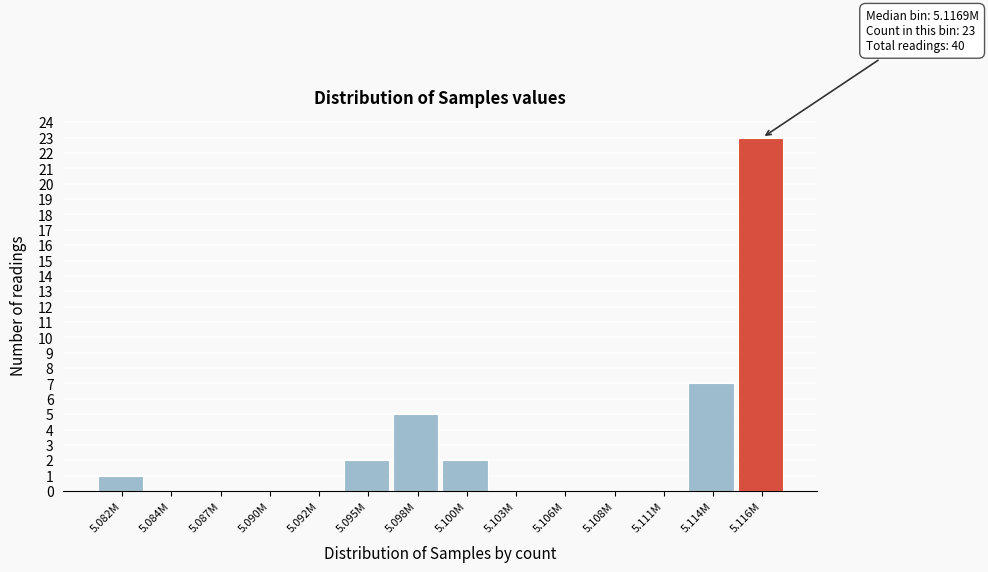

Reading left to right, extract all data points from this chart.

5.082M=1	5.084M=0	5.087M=0	5.090M=0	5.092M=0	5.095M=2	5.098M=5	5.100M=2	5.103M=0	5.106M=0	5.108M=0	5.111M=0	5.114M=7	5.116M=23